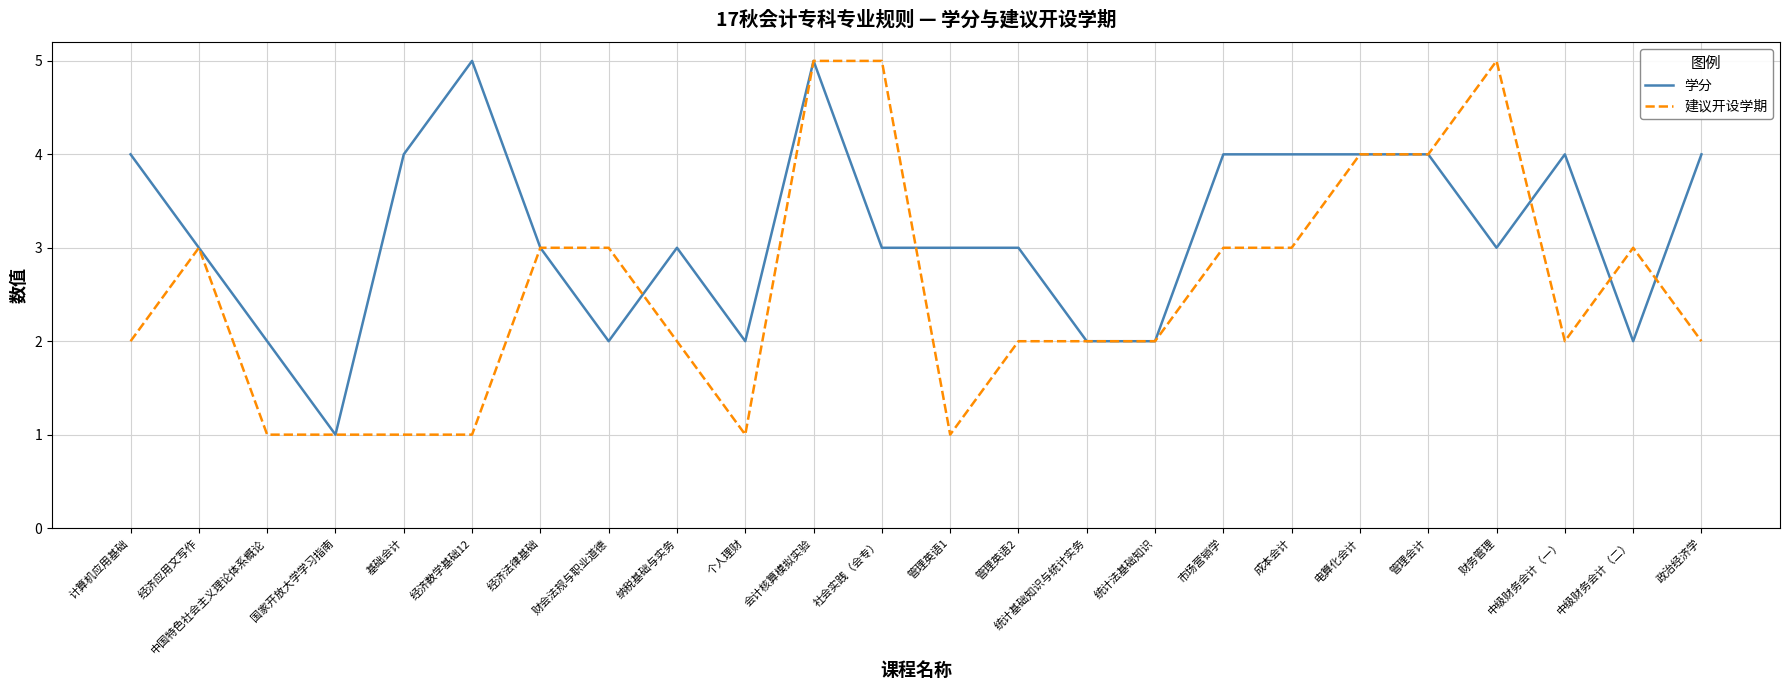

Which series has the largest total across all categories?

学分